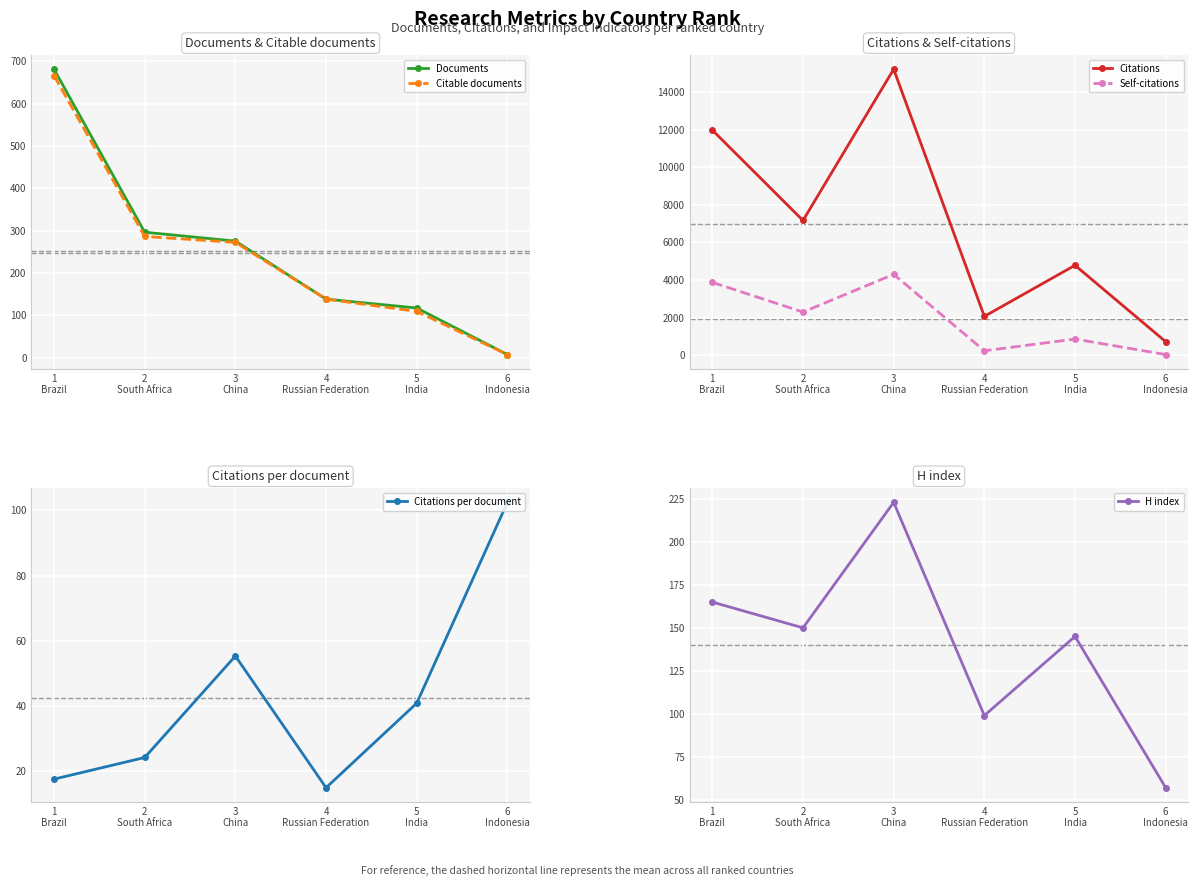

At which label does Documents reach its peak?

1
Brazil